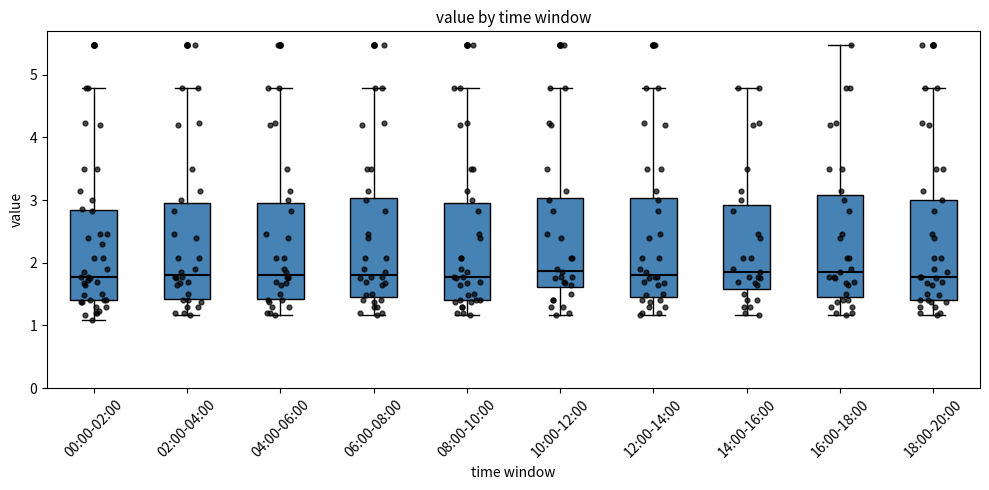

Where does the upper whisker of the box for 10:00-12:00 end on the y-axis? The values are not printed on the chart, so give them approximately, as read against the axis.

4.8